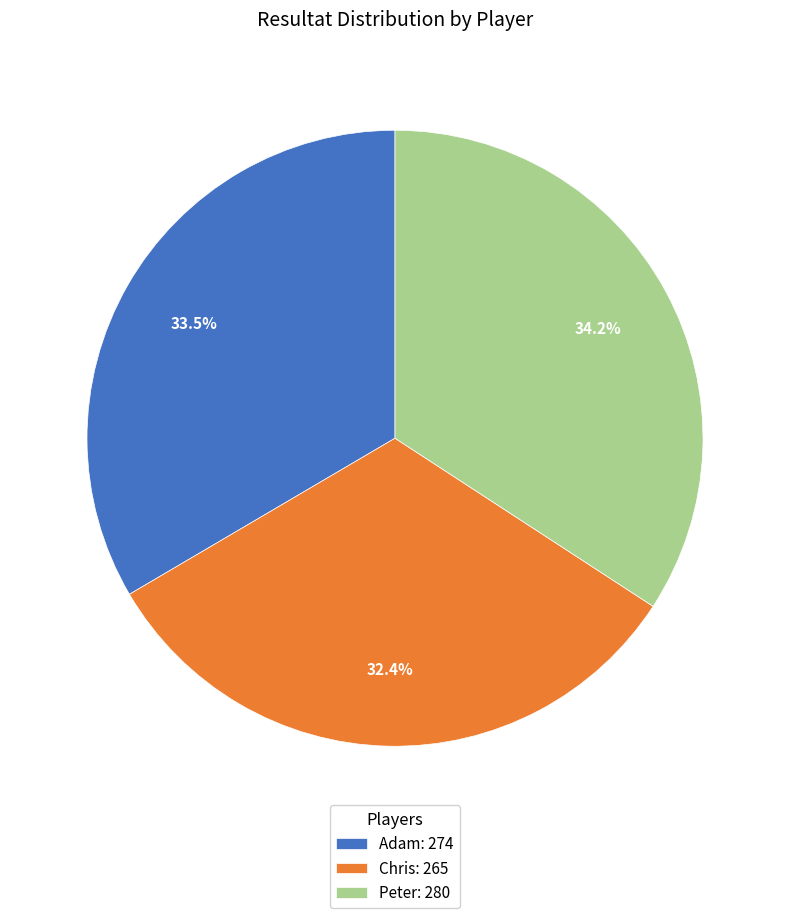

How many segments does this pie chart have?

3